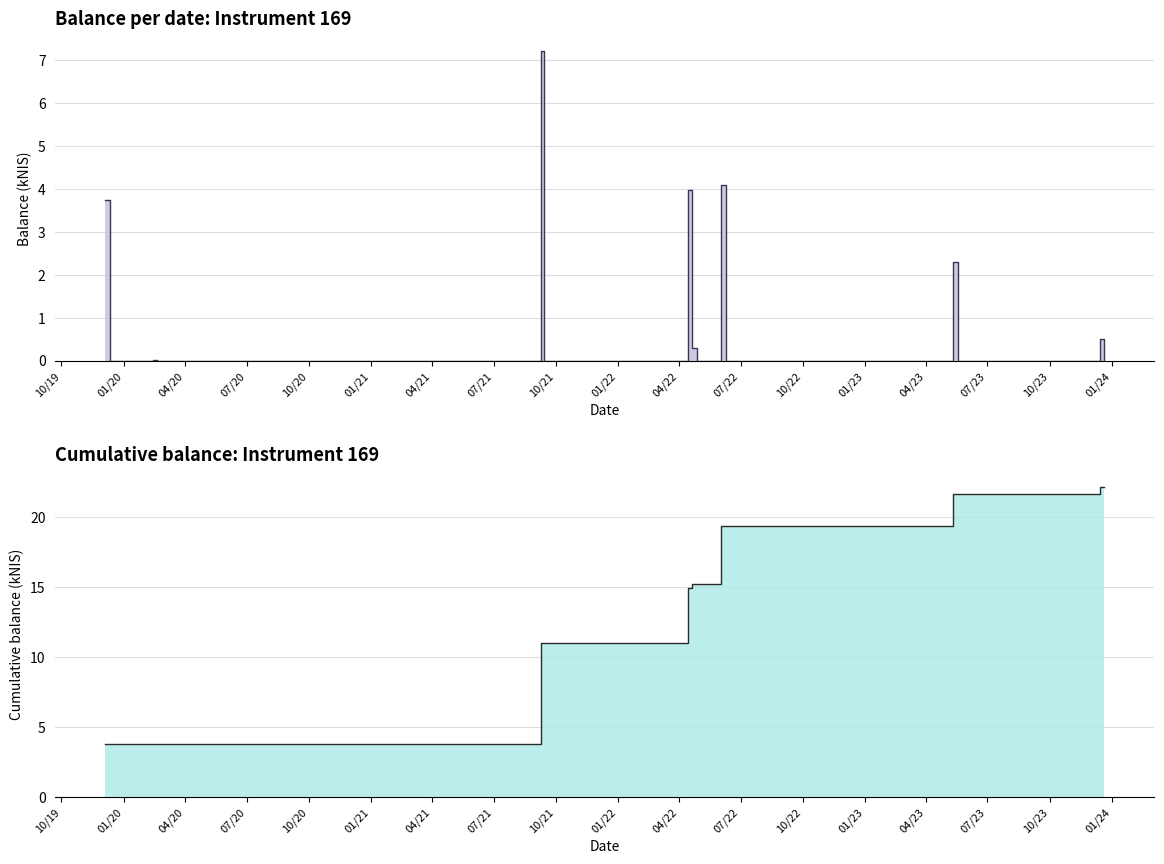

Which label corresponds to the largest value in the chart?

2021-09-09